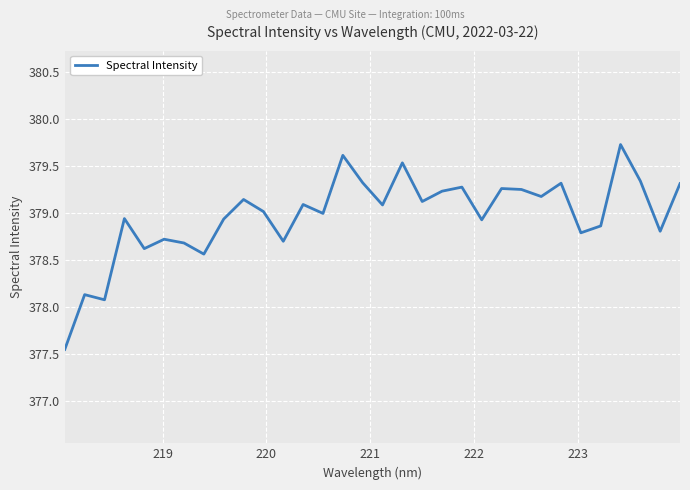

Does the chart have visible grid lines?

Yes